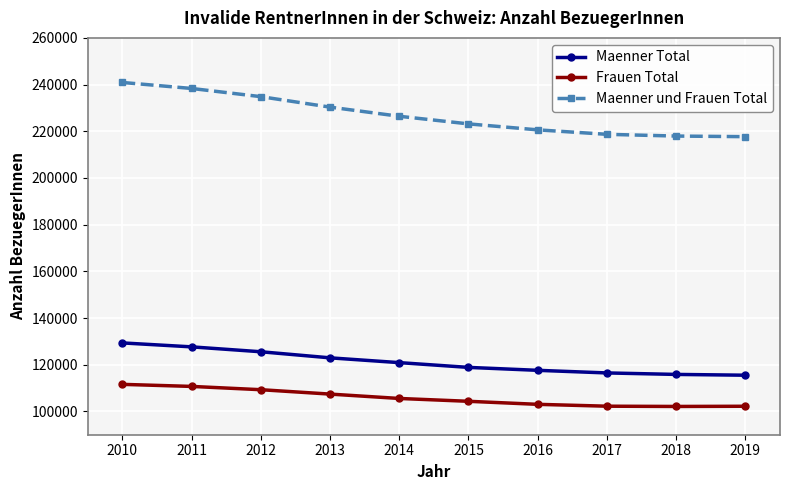

At 2012, list the series in order from largest to smallest.

Maenner und Frauen Total, Maenner Total, Frauen Total